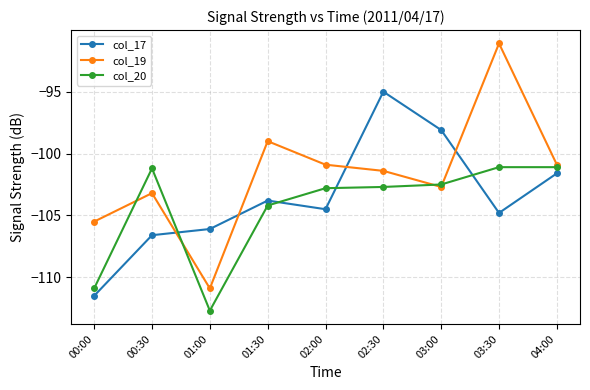

Between 02:00 and 04:00, which series saw the biggest shift?

col_17